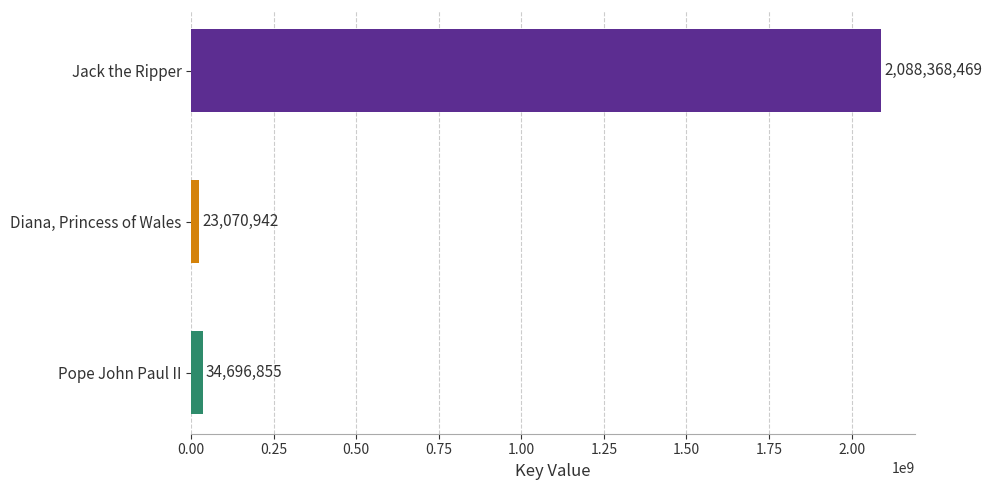

Reading top to bottom, transcribe all the data shown in this chart.

Jack the Ripper=2088368469	Diana, Princess of Wales=23070942	Pope John Paul II=34696855